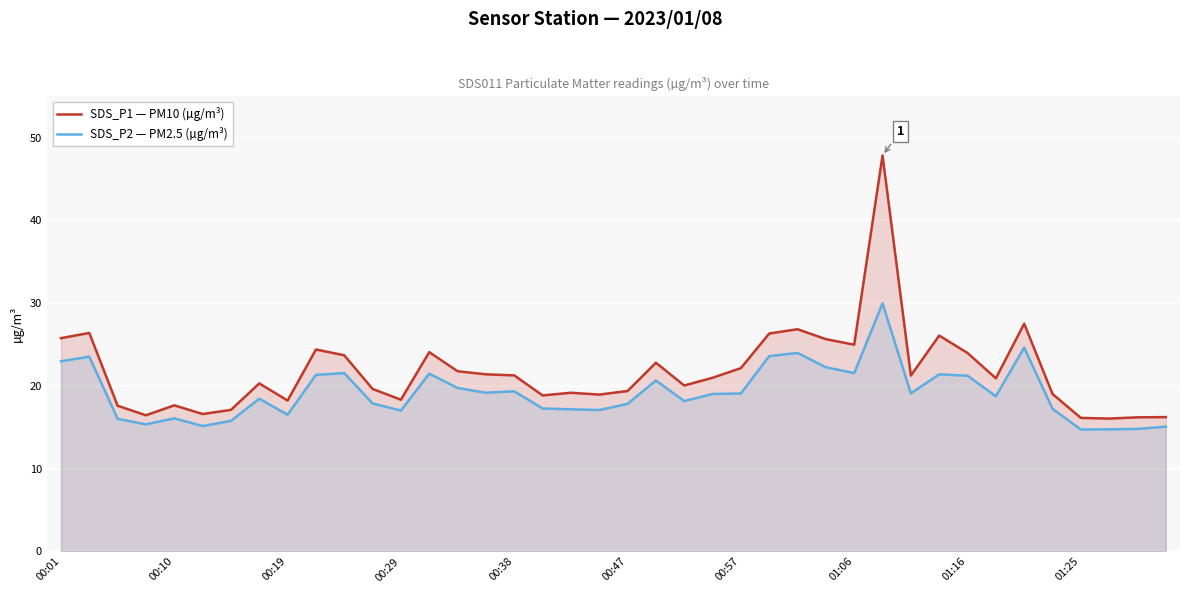

List the series in order of their peak value, lowest first.

SDS_P2 — PM2.5 (µg/m³), SDS_P1 — PM10 (µg/m³)